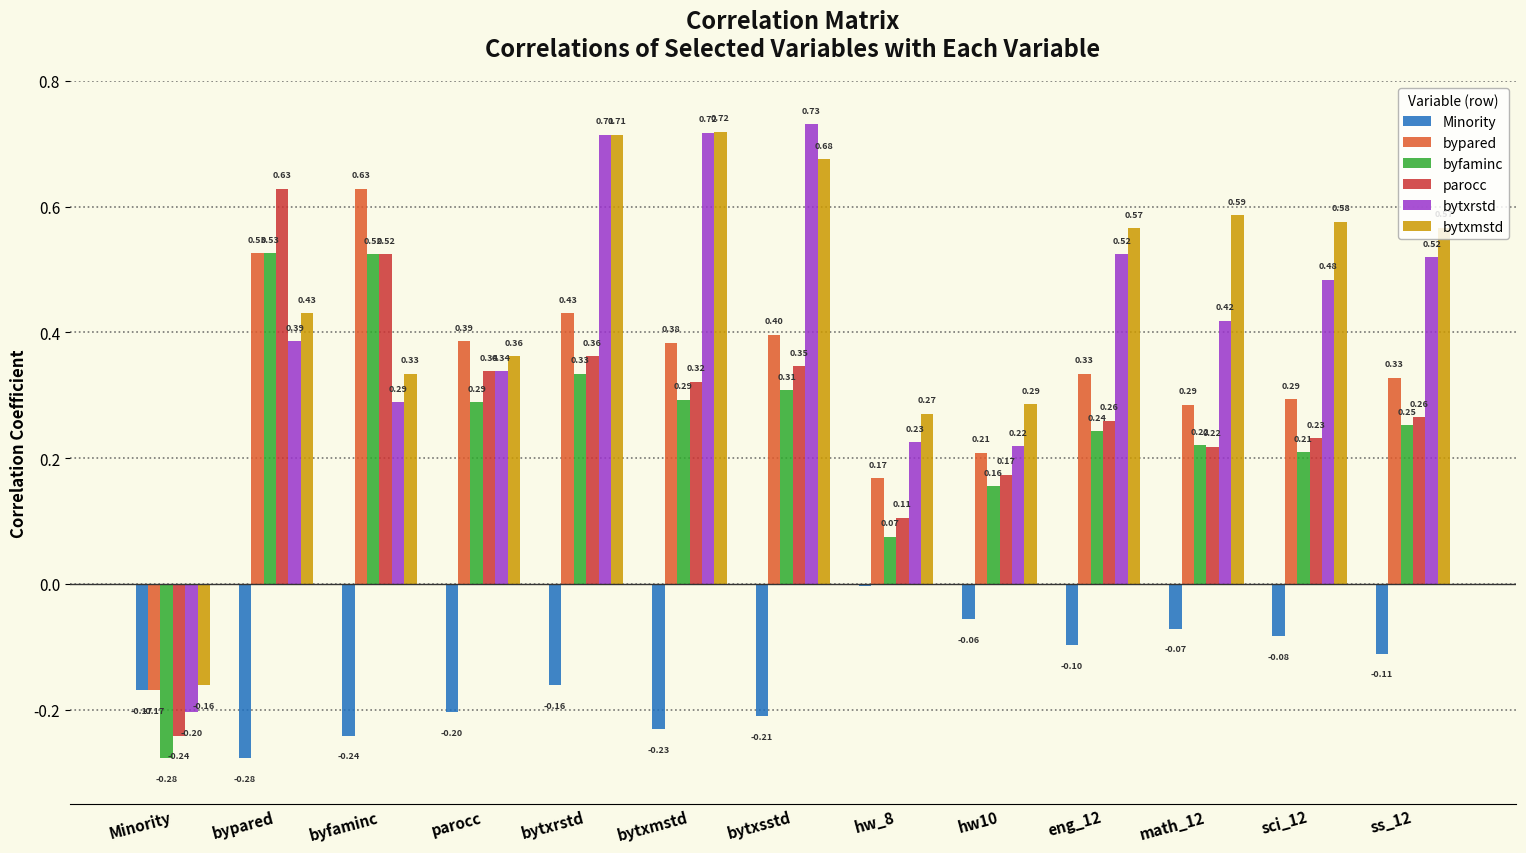

How many data points does each series have?

13